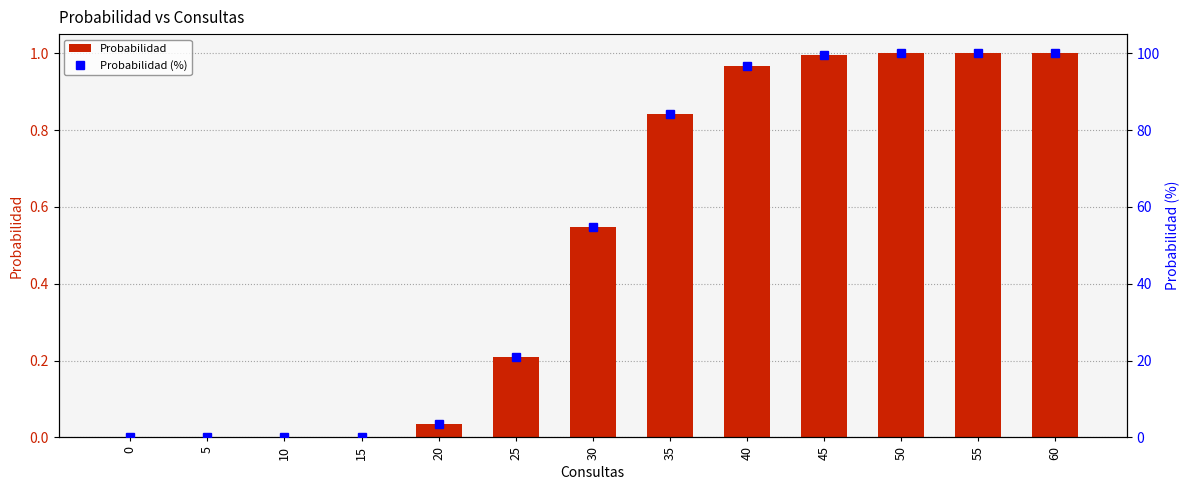

At which label is Probabilidad (%) closest to 49?

30